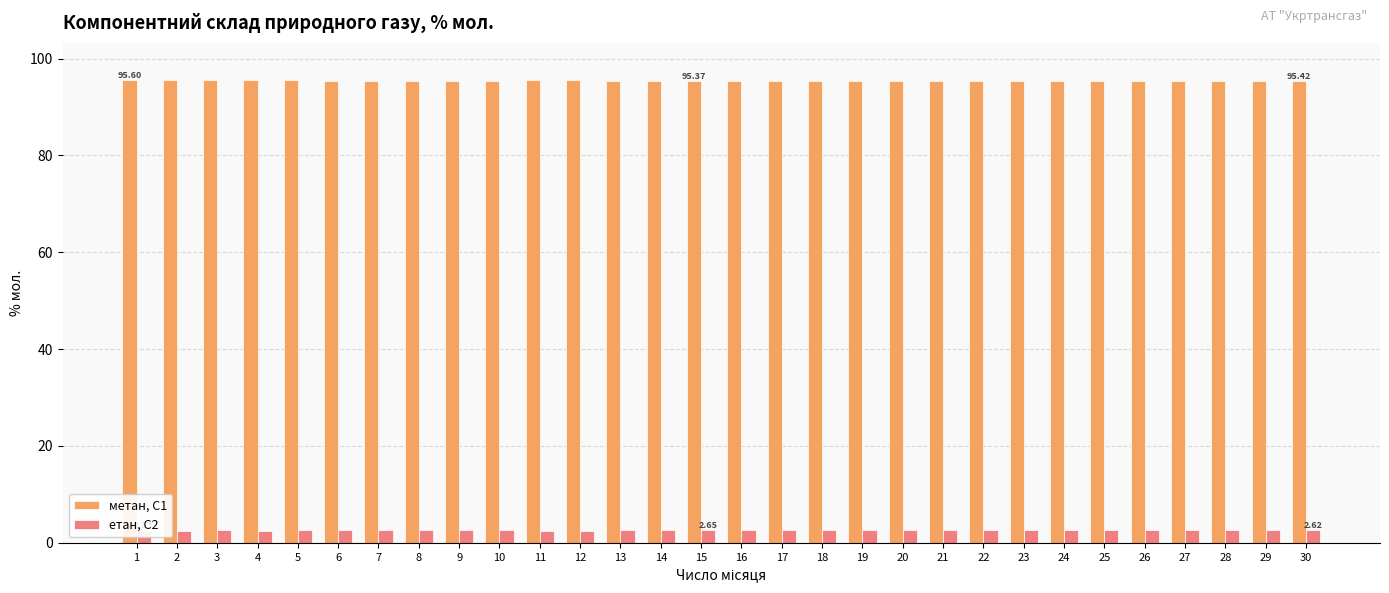

How many groups of bars are there?

30